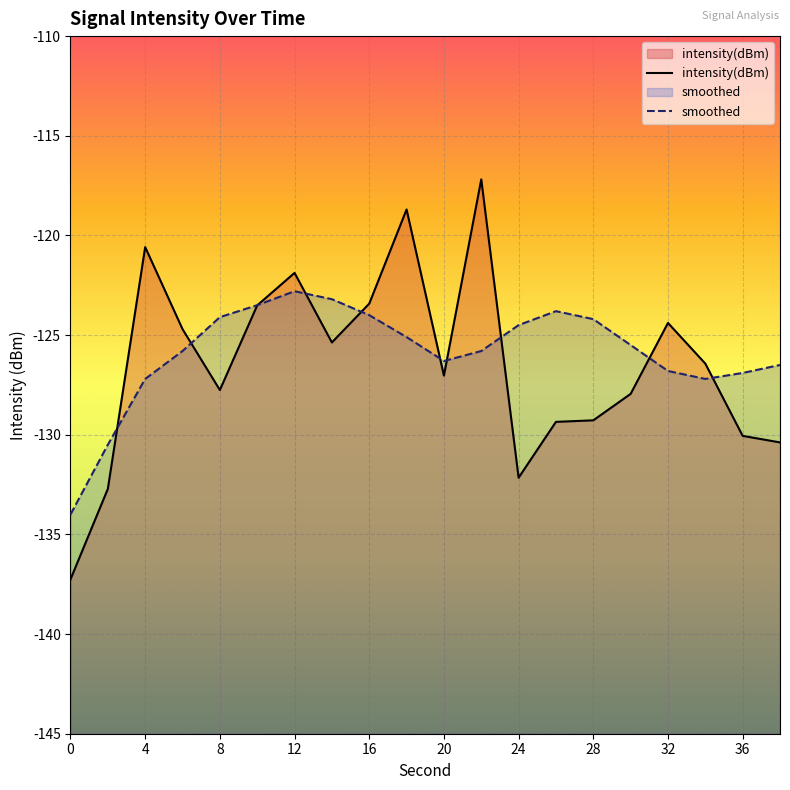

What is the total value across all series at 4?

-247.8